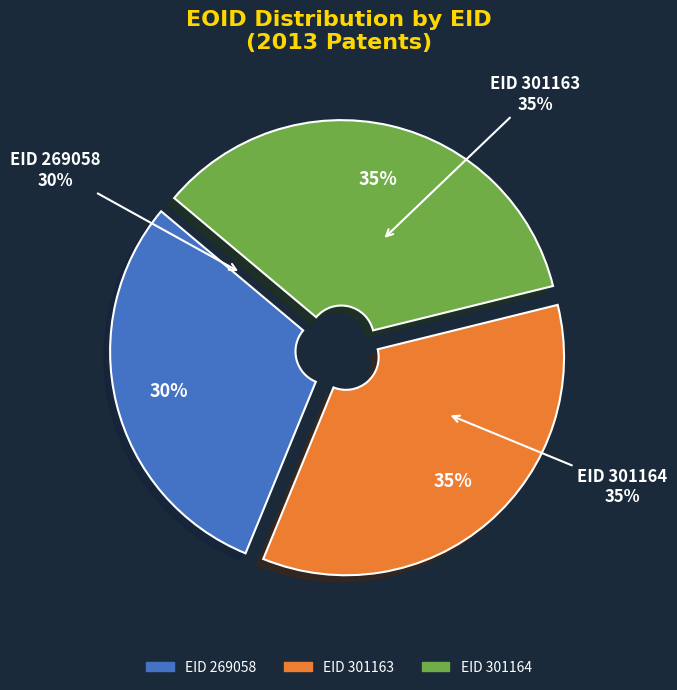

To the nearest percent, what is the difference between the largest and smallest slice percentages?

5%